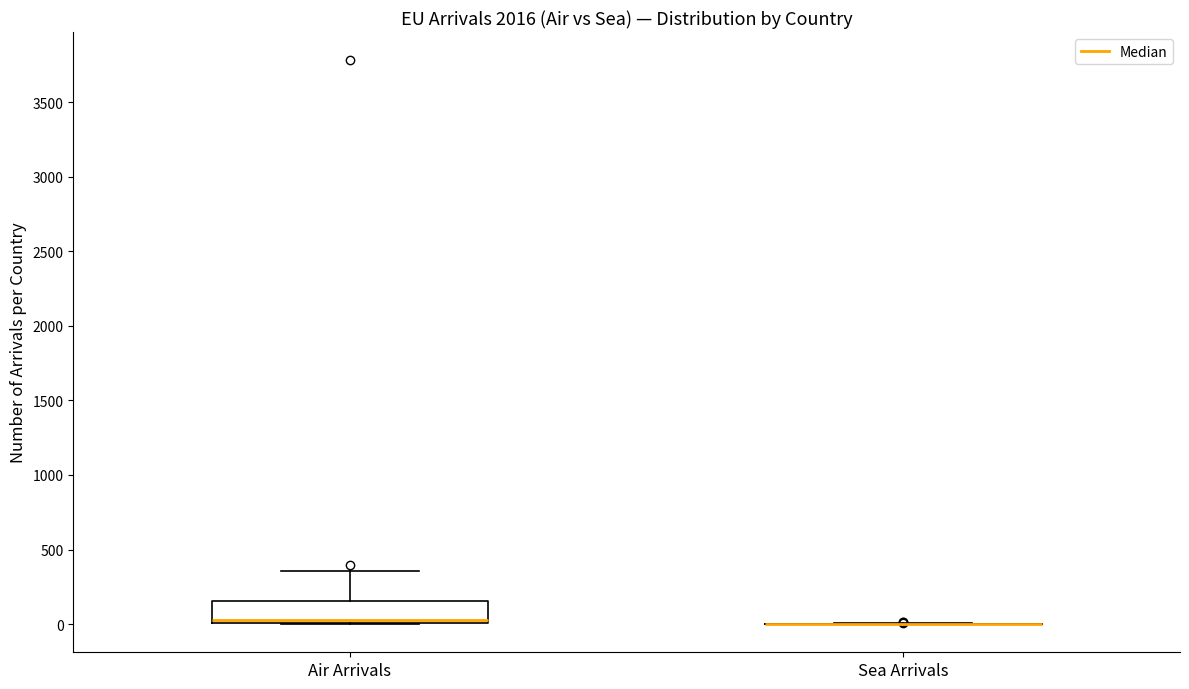

Reading left to right, read every box against the y-axis: the position of its median line, the range the box covers, and the ends of its whiskers. The values are not printed on the chart, so give them approximately, as read against the axis.

Air Arrivals: median 50, box 0 to 150, whiskers 0 to 350
Sea Arrivals: box collapsed to a line at 0, whiskers 0 to 0